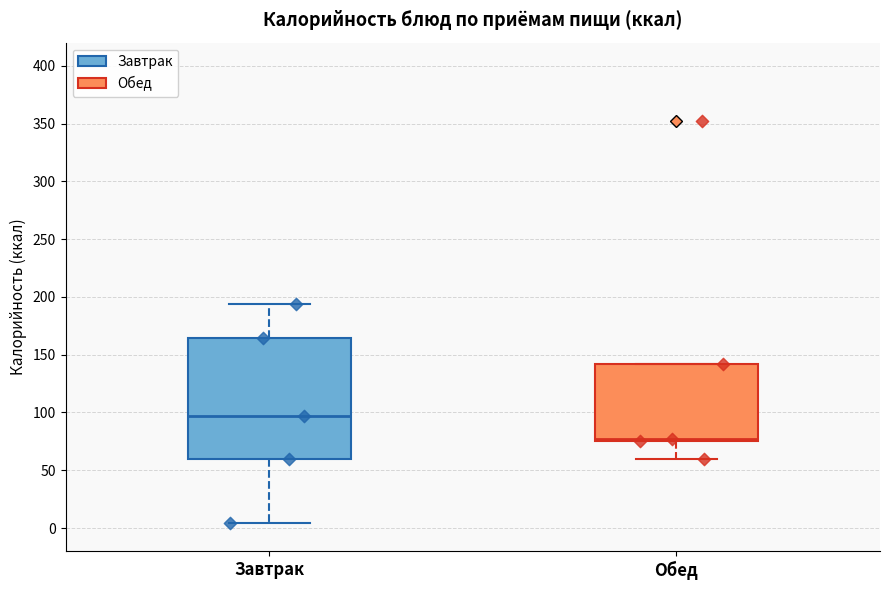

Where does the lower whisker of the box for Завтрак end on the y-axis? The values are not printed on the chart, so give them approximately, as read against the axis.

5